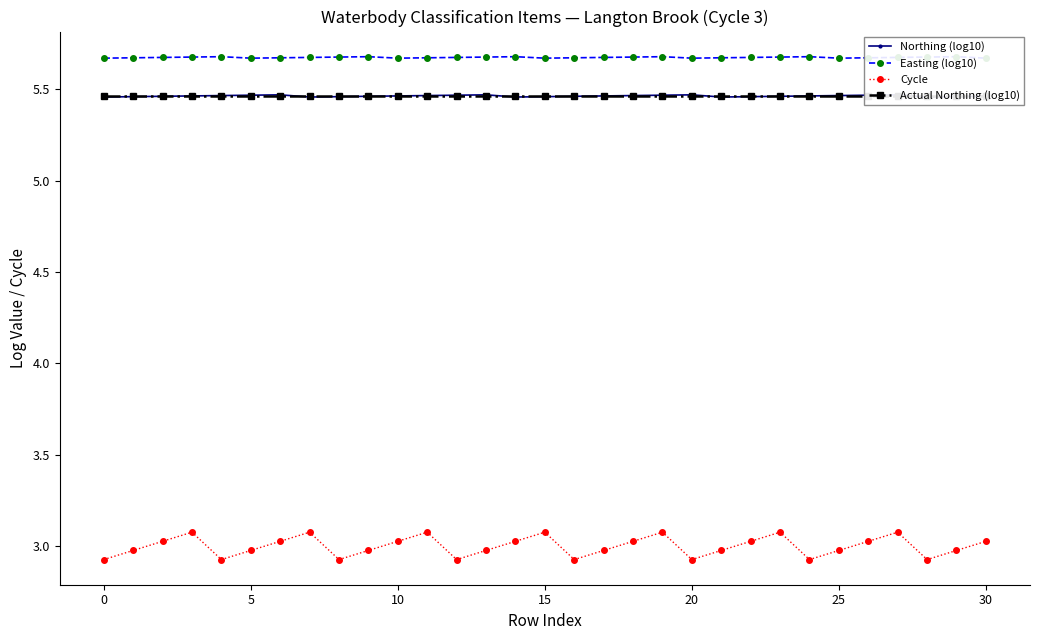

List the series in order of their peak value, lowest first.

Cycle, Actual Northing (log10), Northing (log10), Easting (log10)